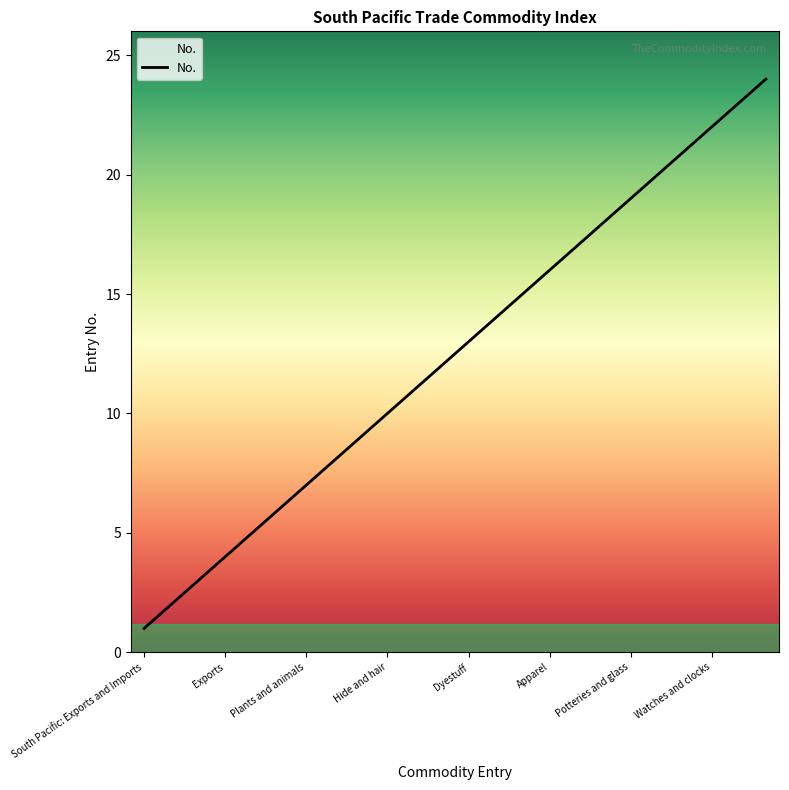

What is the difference between the maximum and minimum values?

23